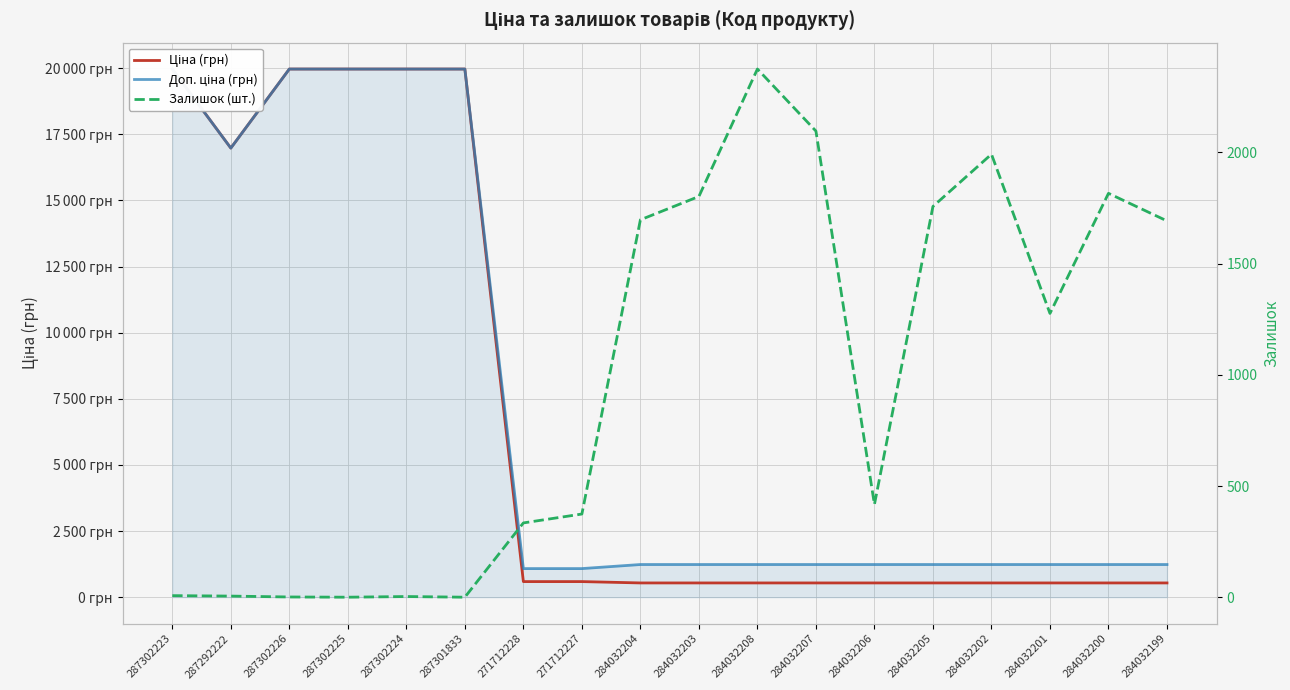

Is it true that Залишок (шт.) equals 417.0 at 284032206?

True